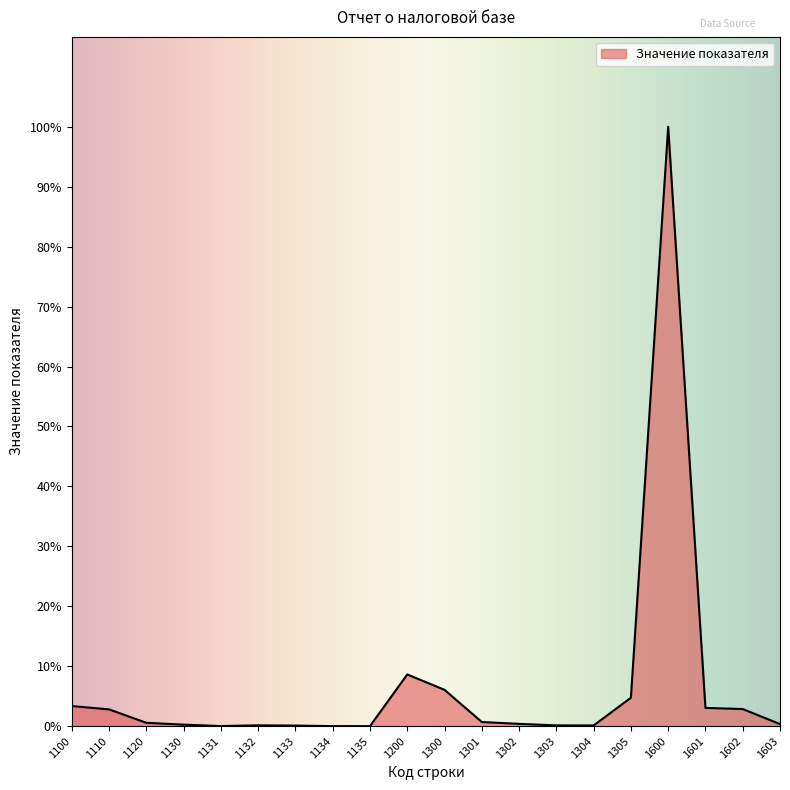

Does the chart display data point markers on the line(s)?

No